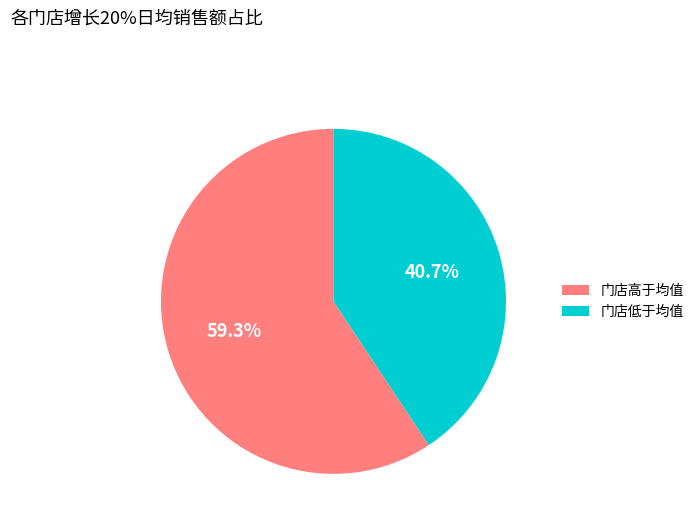

How many slices are in this pie chart?

2